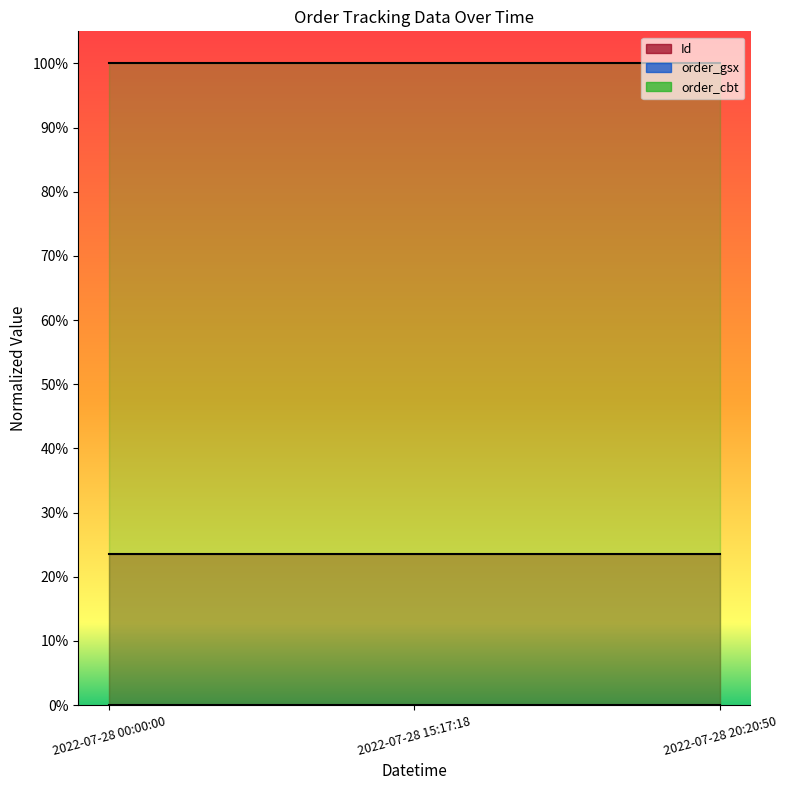

List the labels in order of Id value, largest first.

2022-07-28 15:17:18, 2022-07-28 00:00:00, 2022-07-28 20:20:50